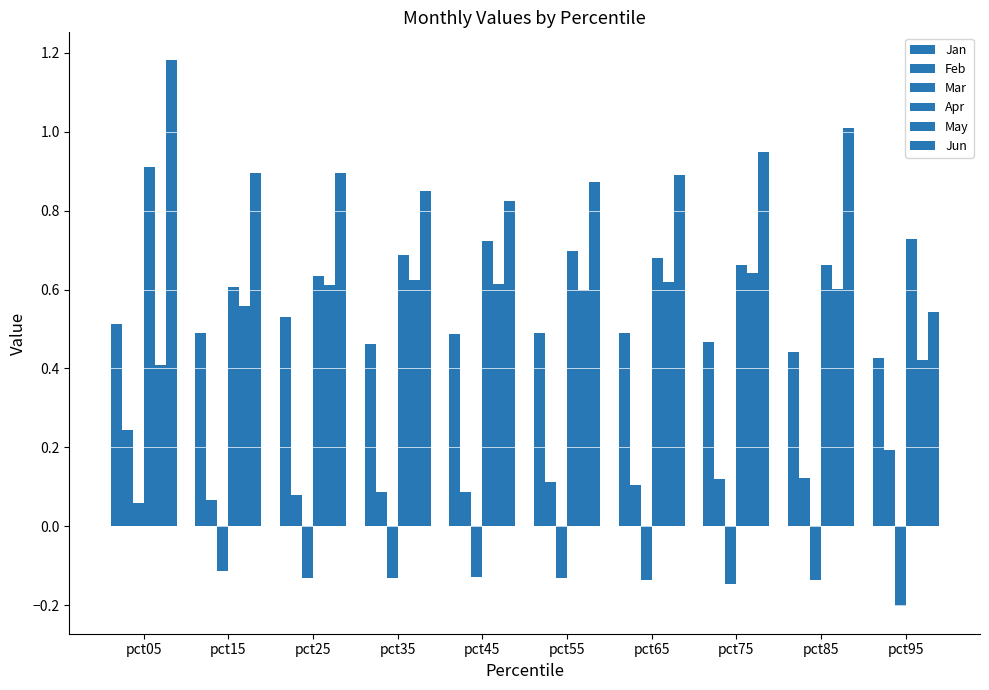

How many groups of bars are there?

10